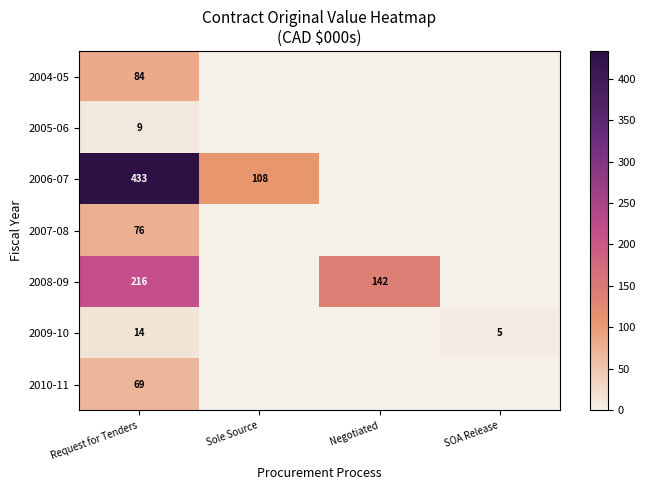

Between Negotiated and Request for Tenders, which is larger?

Request for Tenders